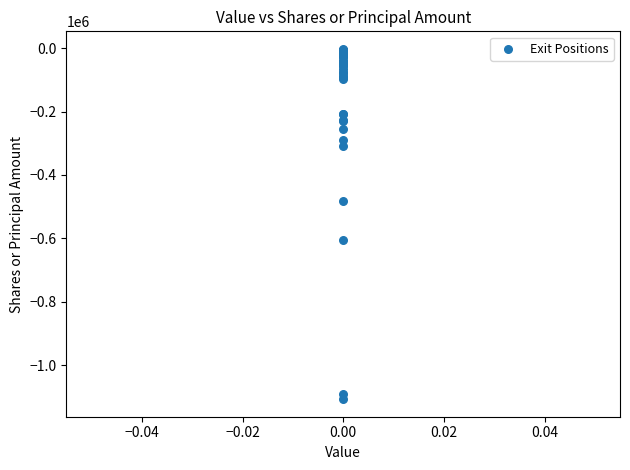

What Y value in the scatter plot is closest to -554897?

-605641